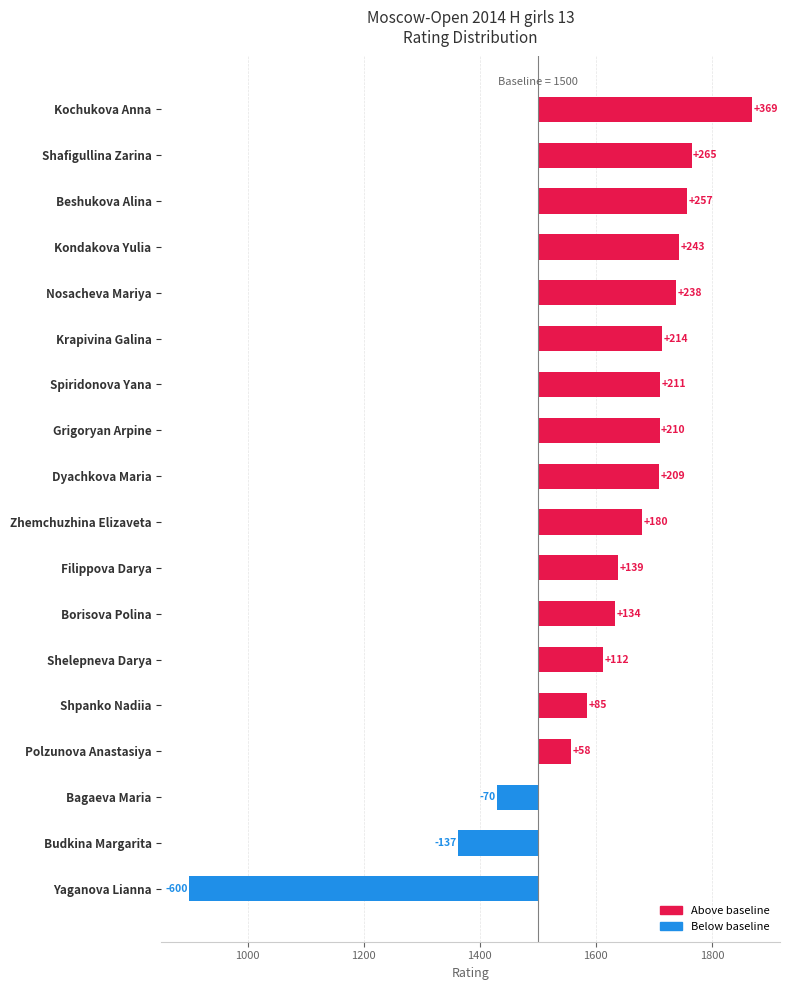

What is the maximum value shown in the chart?

369